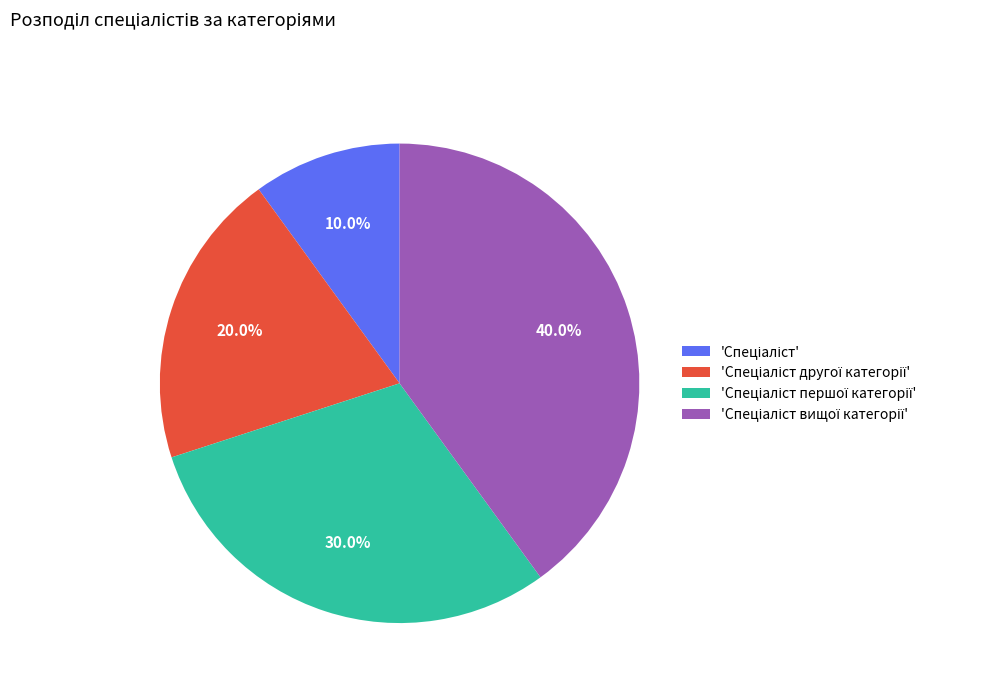

Is there any slice that represents more than half of the pie?

No